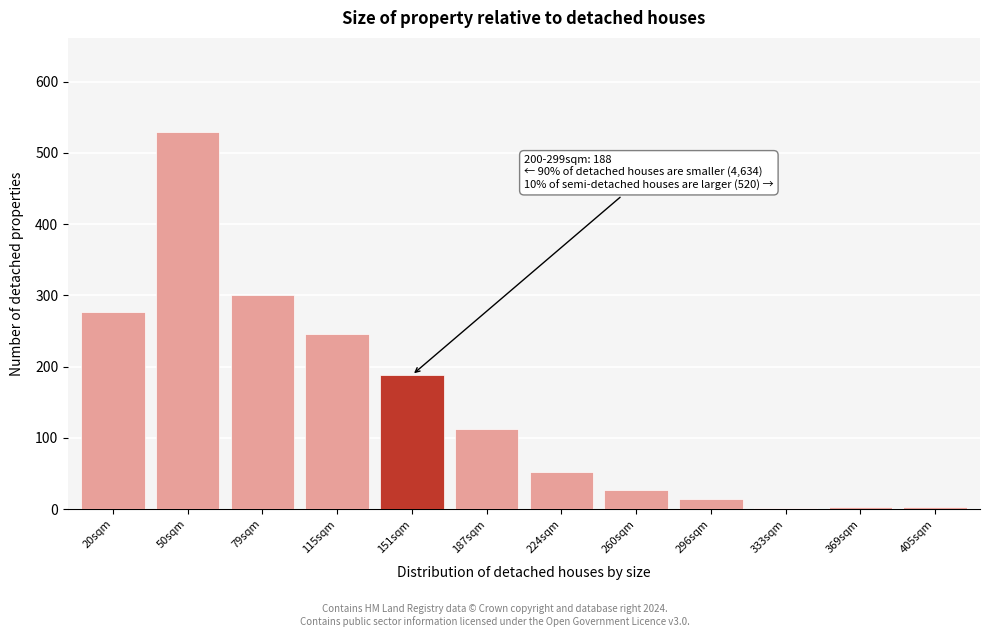

What is the label of the 1st bar from the right?

405sqm